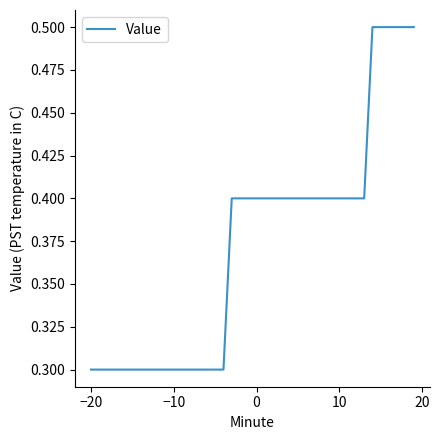

How many categories are shown in the chart?

40